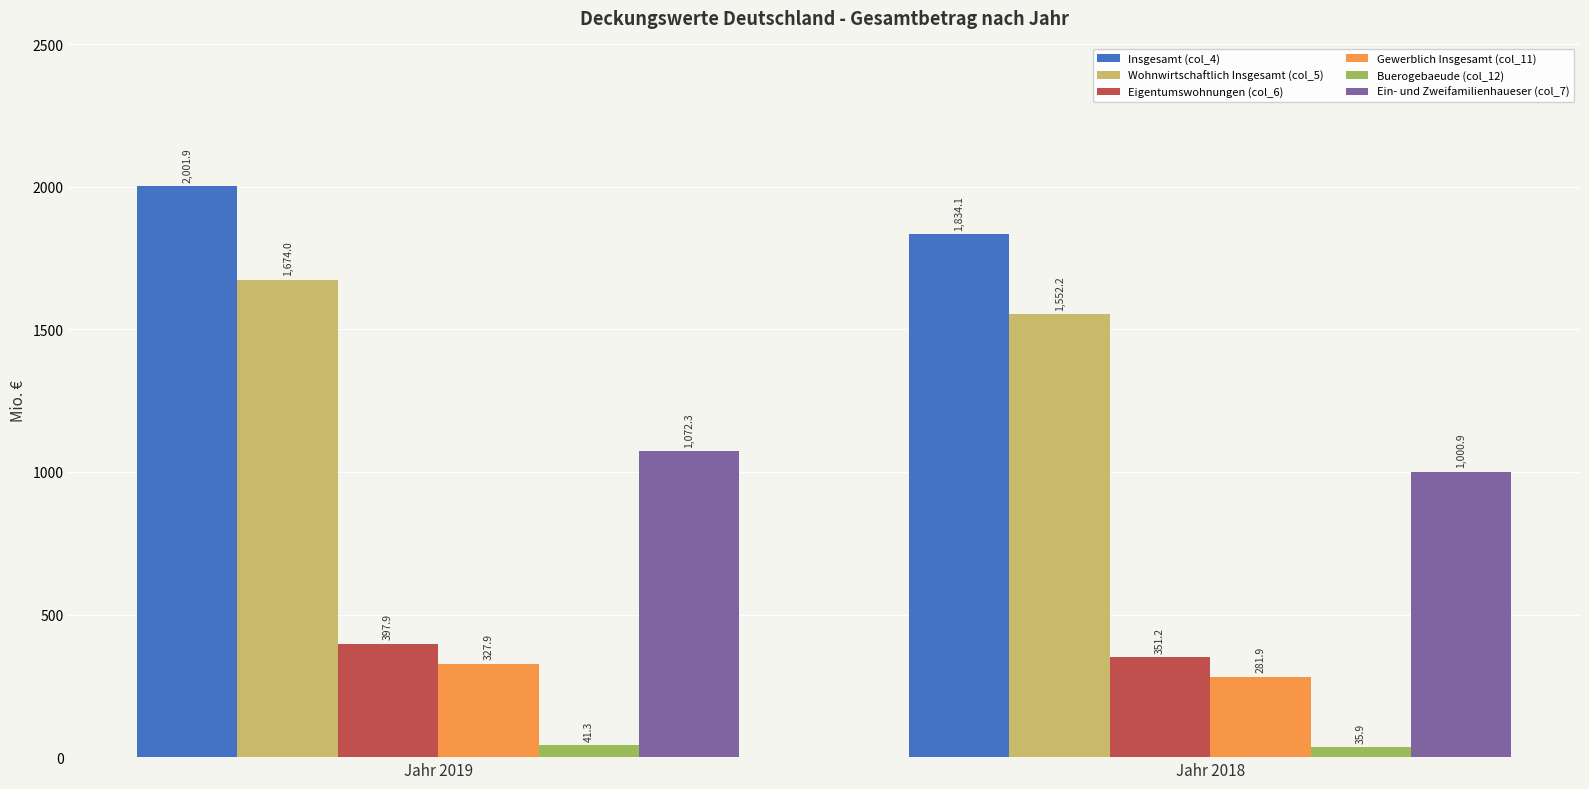

Reading left to right, transcribe all the data shown in this chart.

Insgesamt (col_4): Jahr 2019=2001.9	Jahr 2018=1834.1
Wohnwirtschaftlich Insgesamt (col_5): Jahr 2019=1674.0	Jahr 2018=1552.2
Eigentumswohnungen (col_6): Jahr 2019=397.9	Jahr 2018=351.2
Gewerblich Insgesamt (col_11): Jahr 2019=327.9	Jahr 2018=281.9
Buerogebaeude (col_12): Jahr 2019=41.3	Jahr 2018=35.9
Ein- und Zweifamilienhaueser (col_7): Jahr 2019=1072.3	Jahr 2018=1000.9